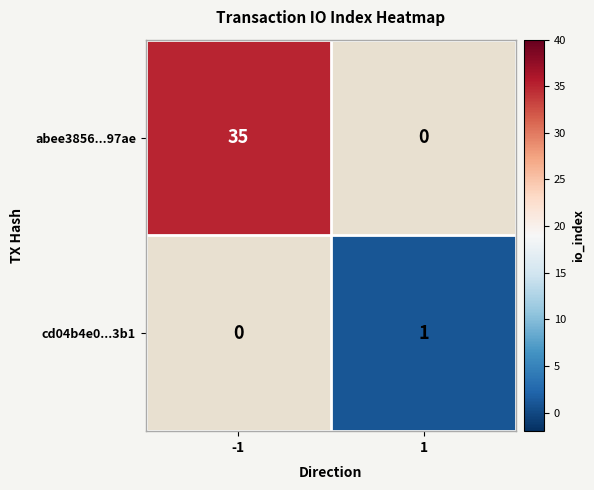

True or false: abee3856...97ae has a value of 35 at -1.

True